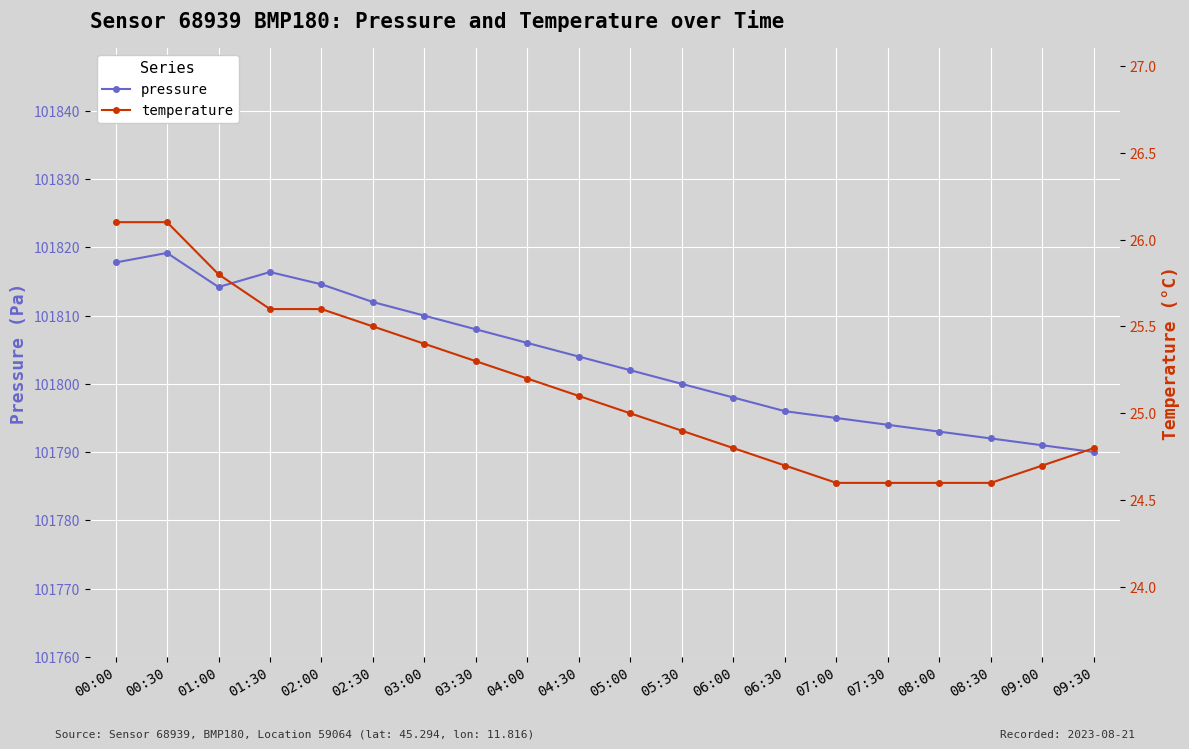

What is the average value of the temperature series?

25.1